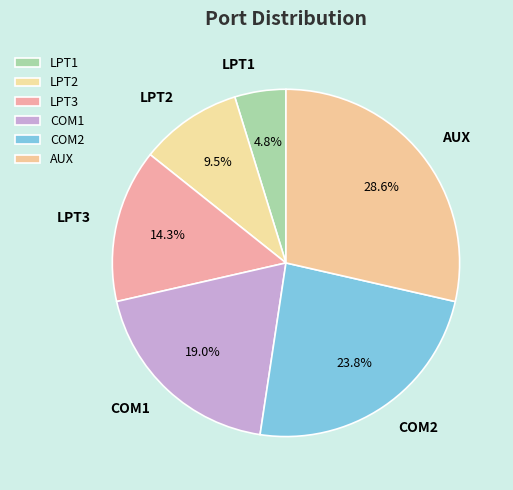

What percentage is the LPT3 slice, to the nearest percent?

14%